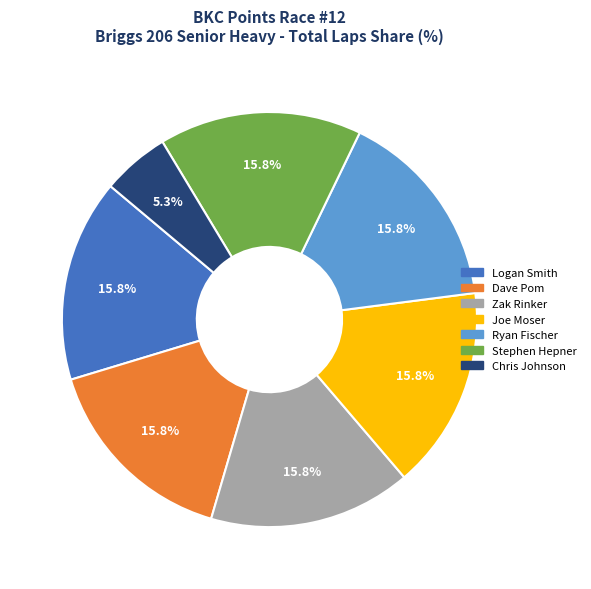

Is there a majority slice in this chart?

No